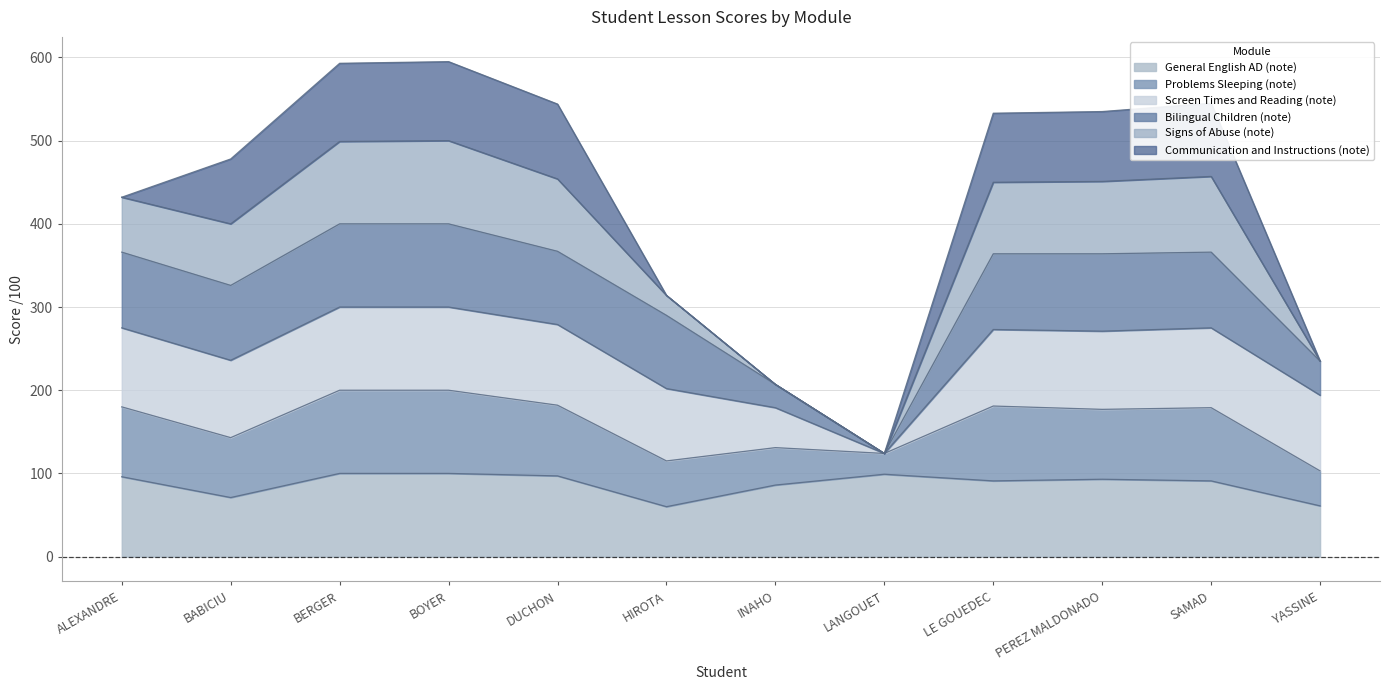

What is the label of the 1st point from the left?

ALEXANDRE